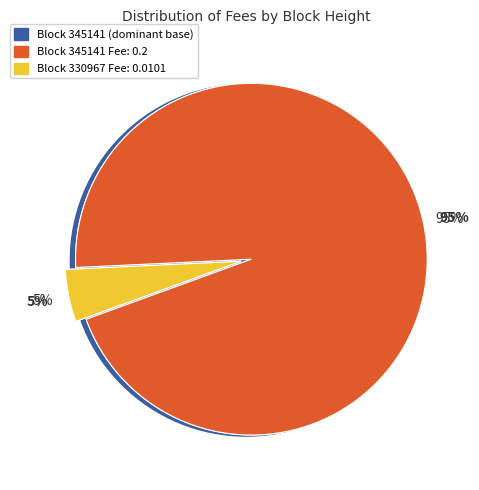

Which slice represents more than half of the pie?

345141